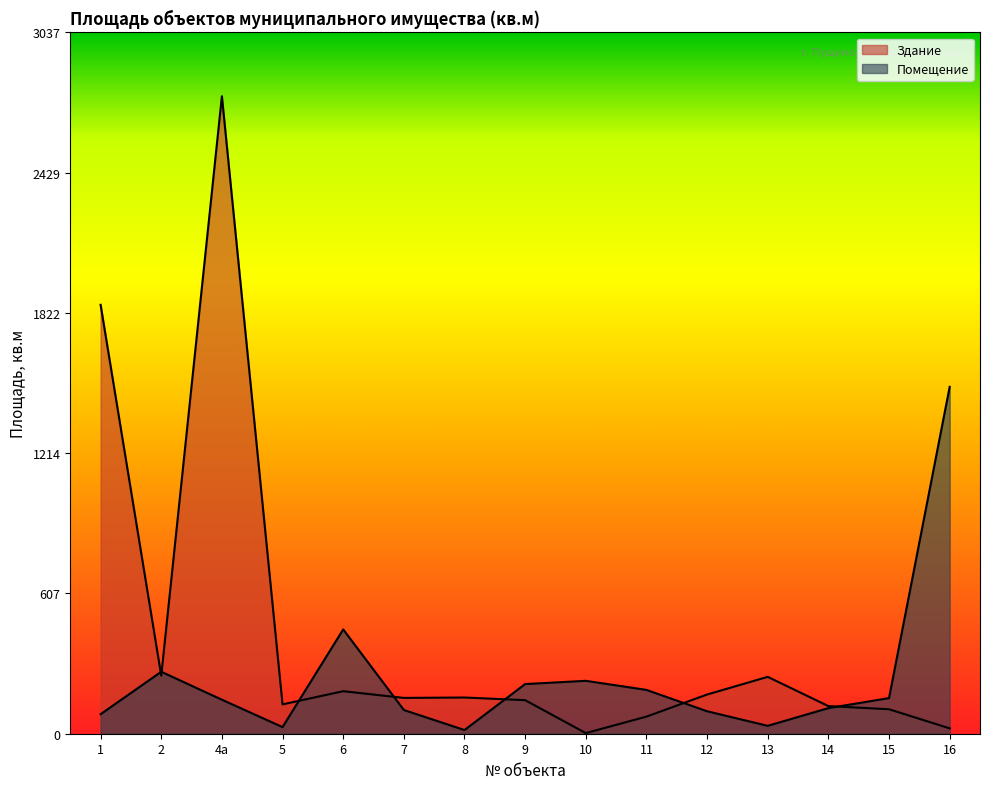

How many times do Помещение and Здание cross each other?

7